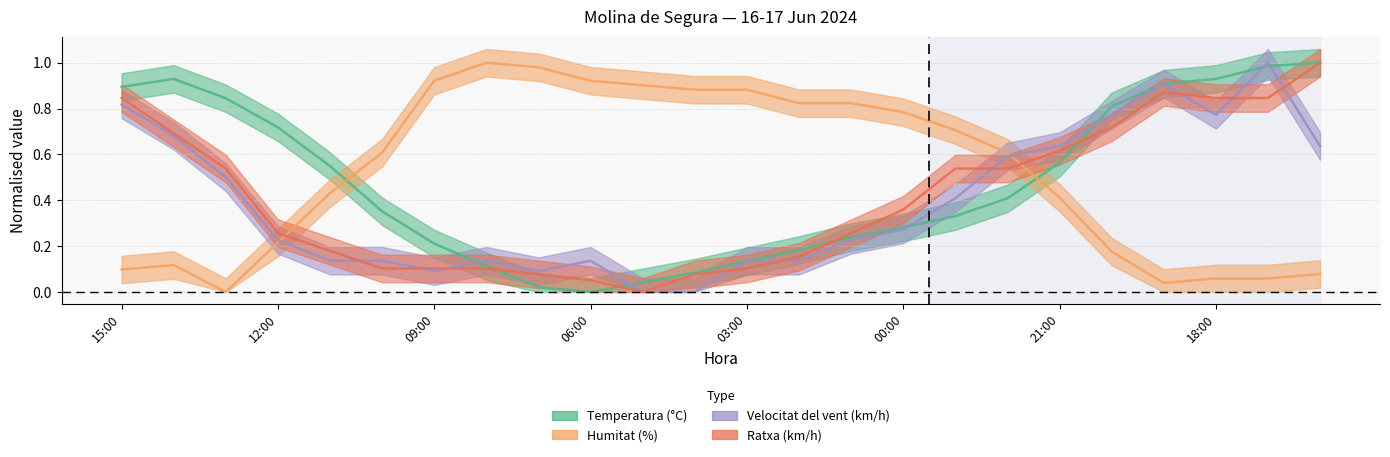

How many times do Humitat (%) and Temperatura (°C) cross each other?

2